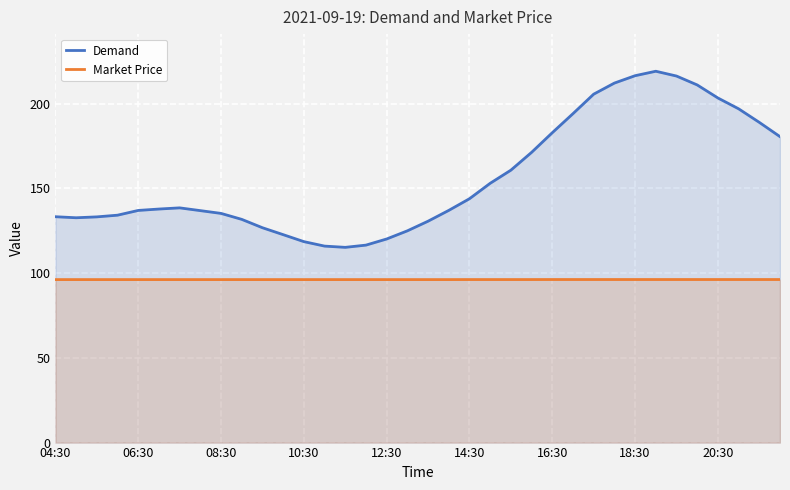

In Demand, how many points are higher than both neighbors (excluding endpoints)?

2